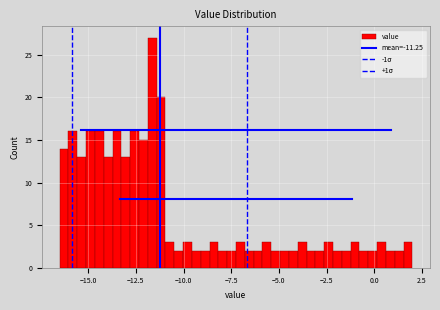

Around what value on the x-axis is the tallest bar? Give the approximate position of its centre, as read against the axis.

-11.5